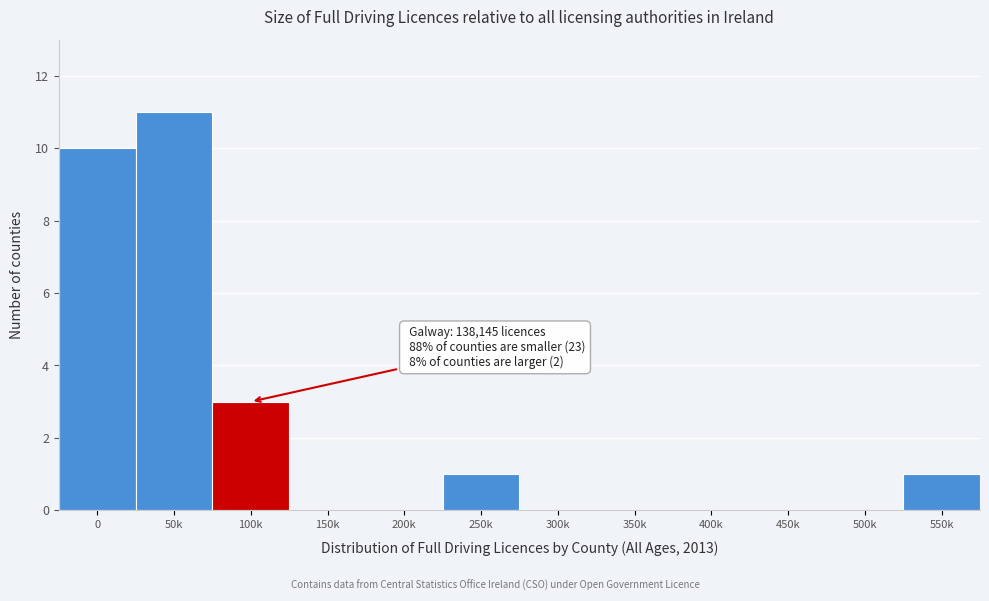

Reading left to right, extract all data points from this chart.

0=10	50k=11	100k=3	150k=0	200k=0	250k=1	300k=0	350k=0	400k=0	450k=0	500k=0	550k=1